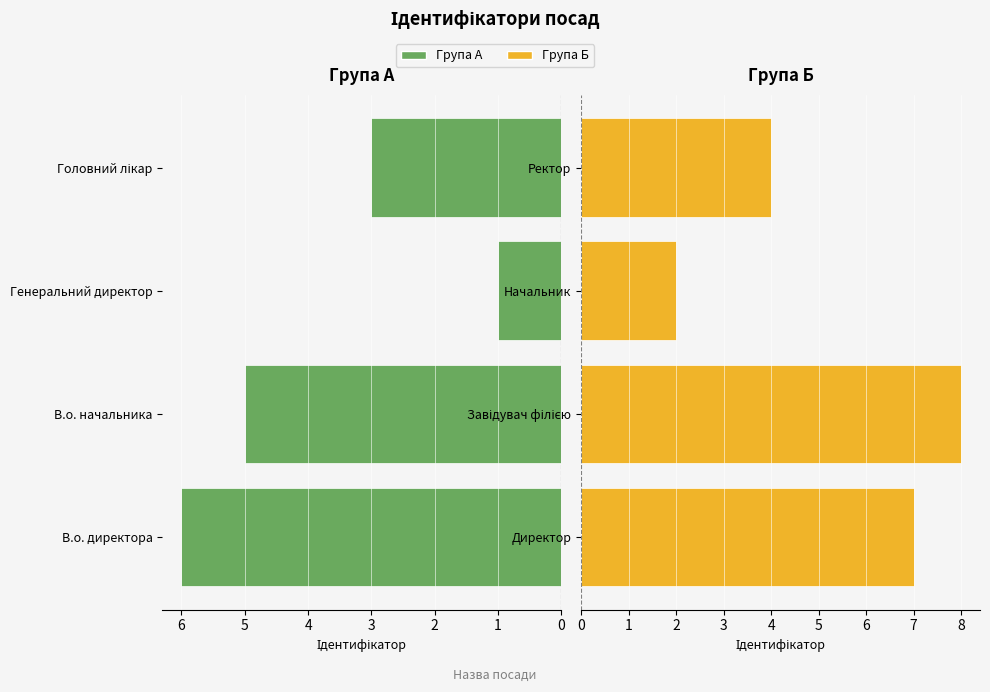

What value does the Директор / Завідувач філією / Начальник / Ректор series have at Завідувач філією?

8